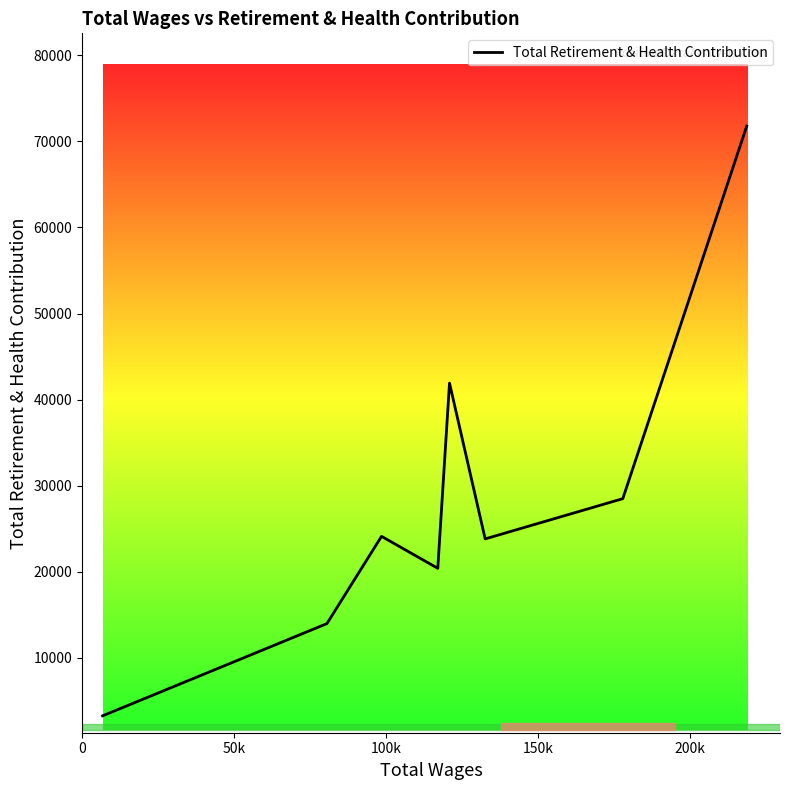

How many interior local peaks (higher than both neighbors) does the data have?

2